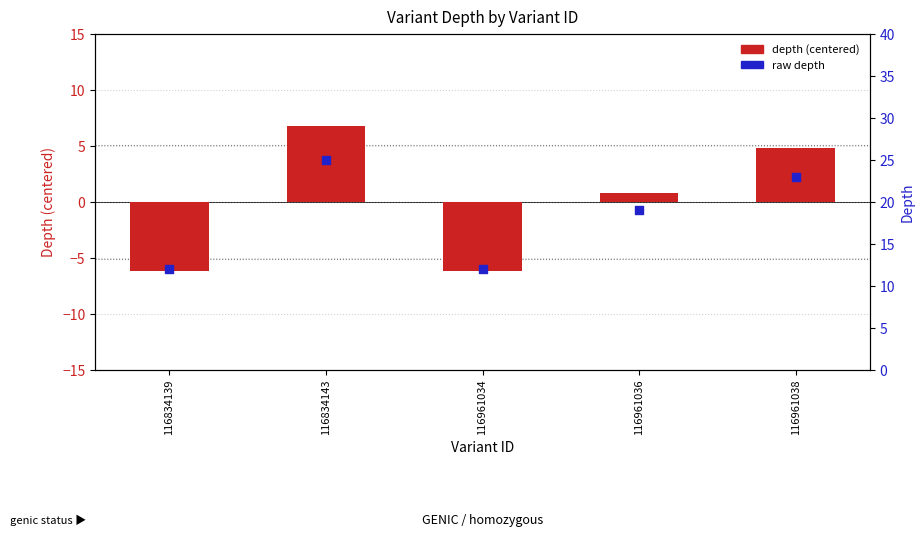

What is the total value across all series at 116834139?

5.8